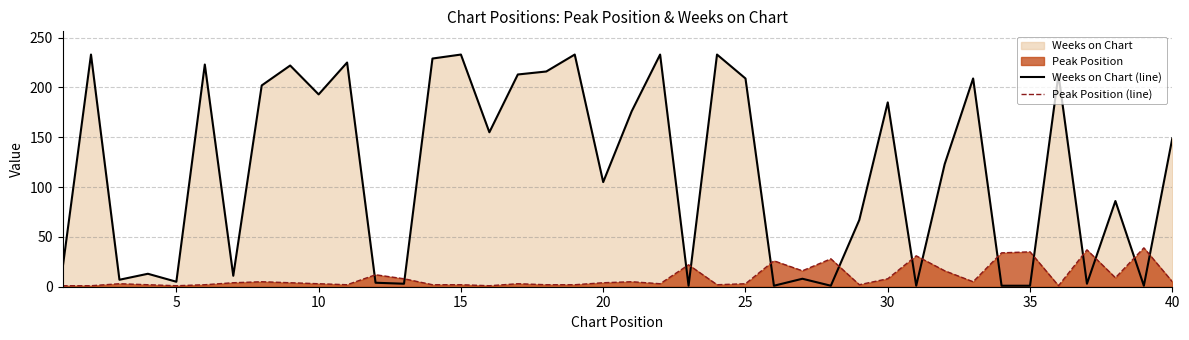

Rank the series by their average value, from highest to lowest.

Weeks on Chart (line), Peak Position (line)